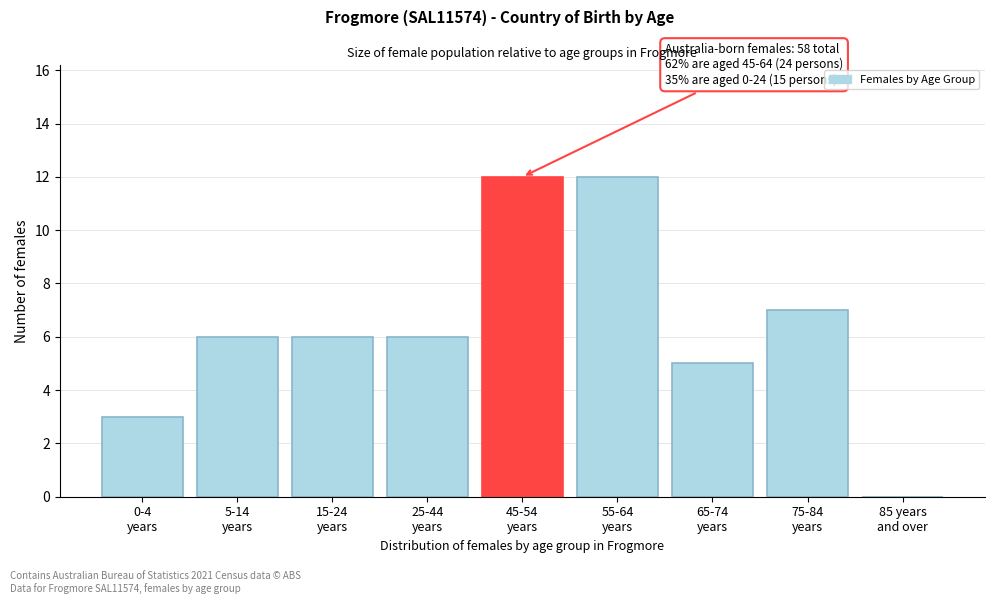

What is the maximum value shown in the chart?

12